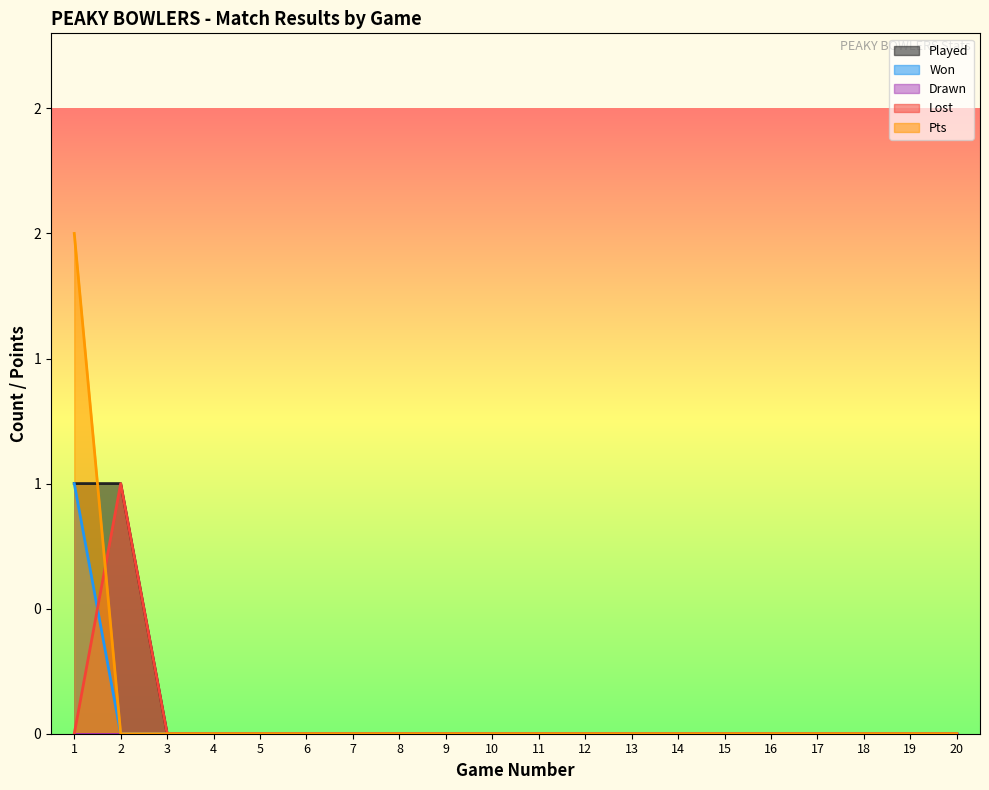

List the labels in order of Played value, largest first.

1, 2, 3, 4, 5, 6, 7, 8, 9, 10, 11, 12, 13, 14, 15, 16, 17, 18, 19, 20